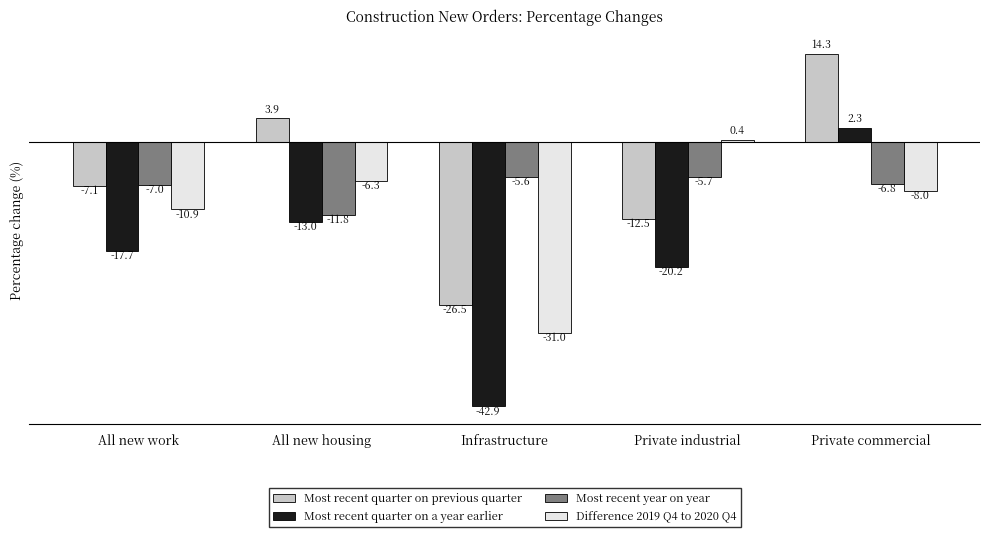

At which category does the chart reach its minimum across all series?

Infrastructure